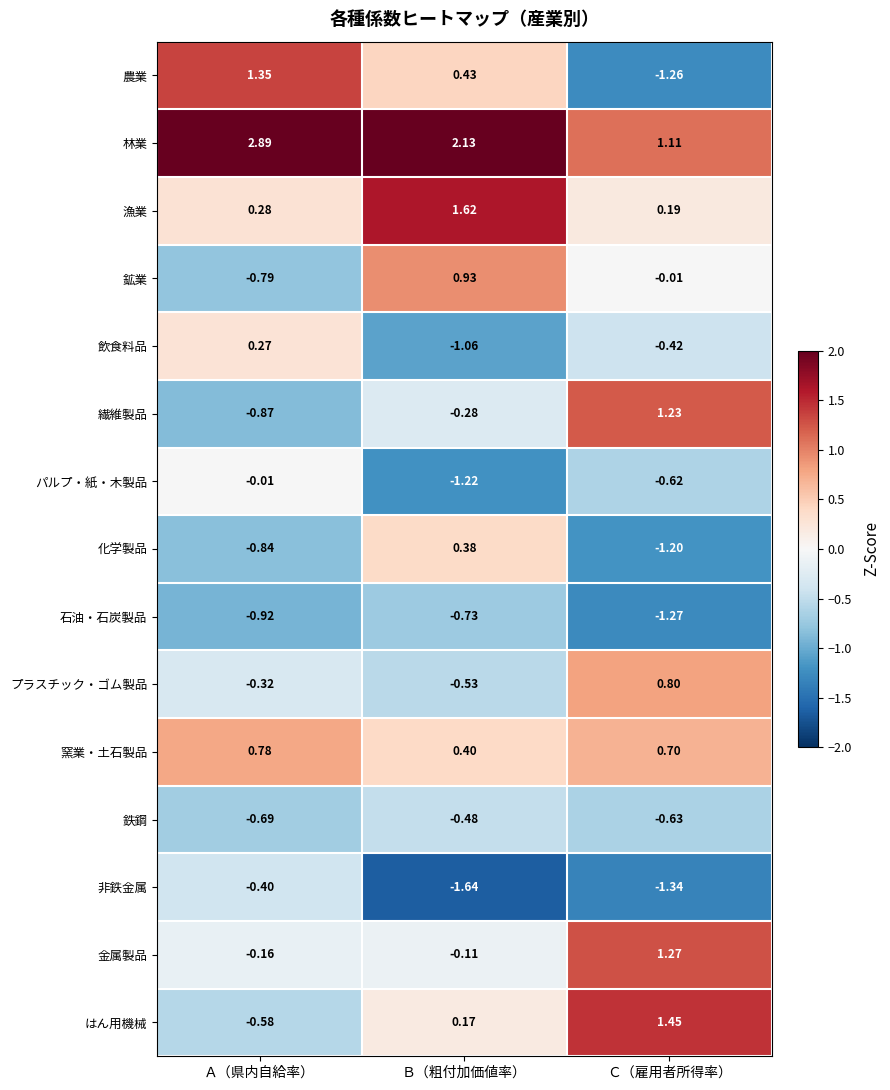

Where is 鉄鋼 nearest to the value 0?

Ｂ（粗付加価値率）